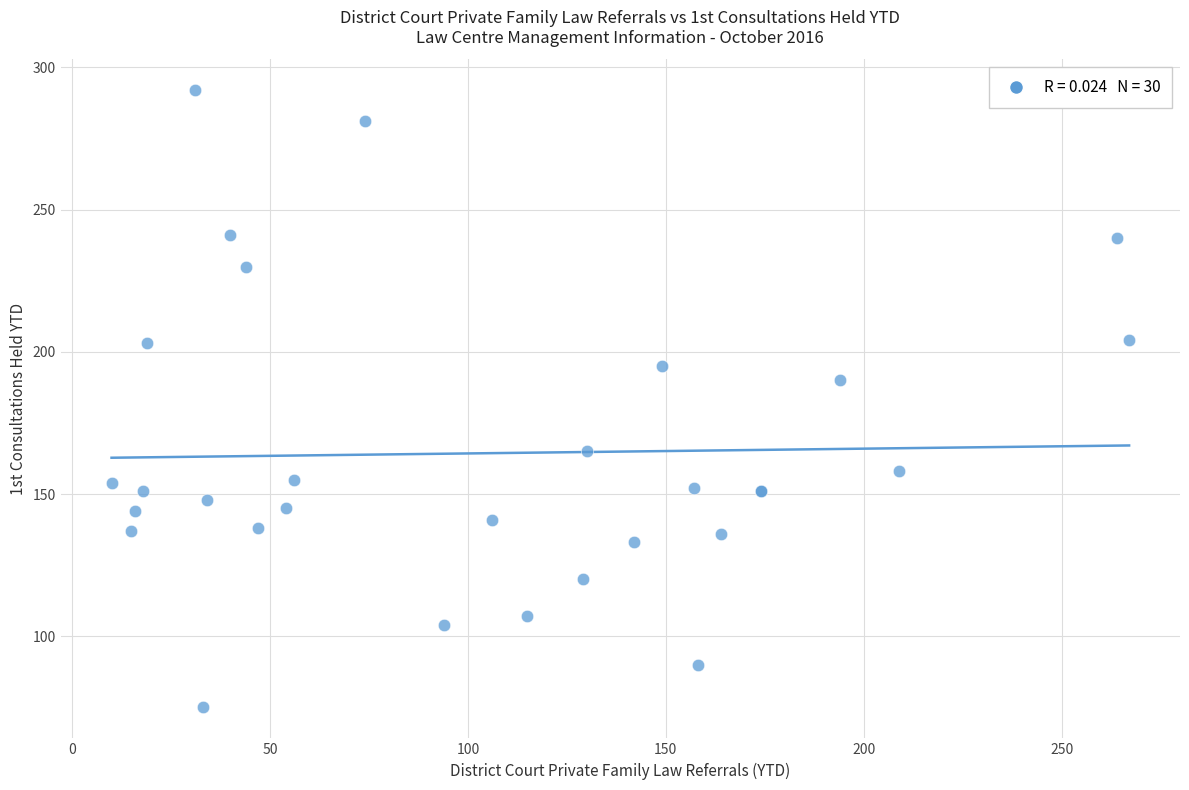

What Y value in the scatter plot is closest to 183?

190